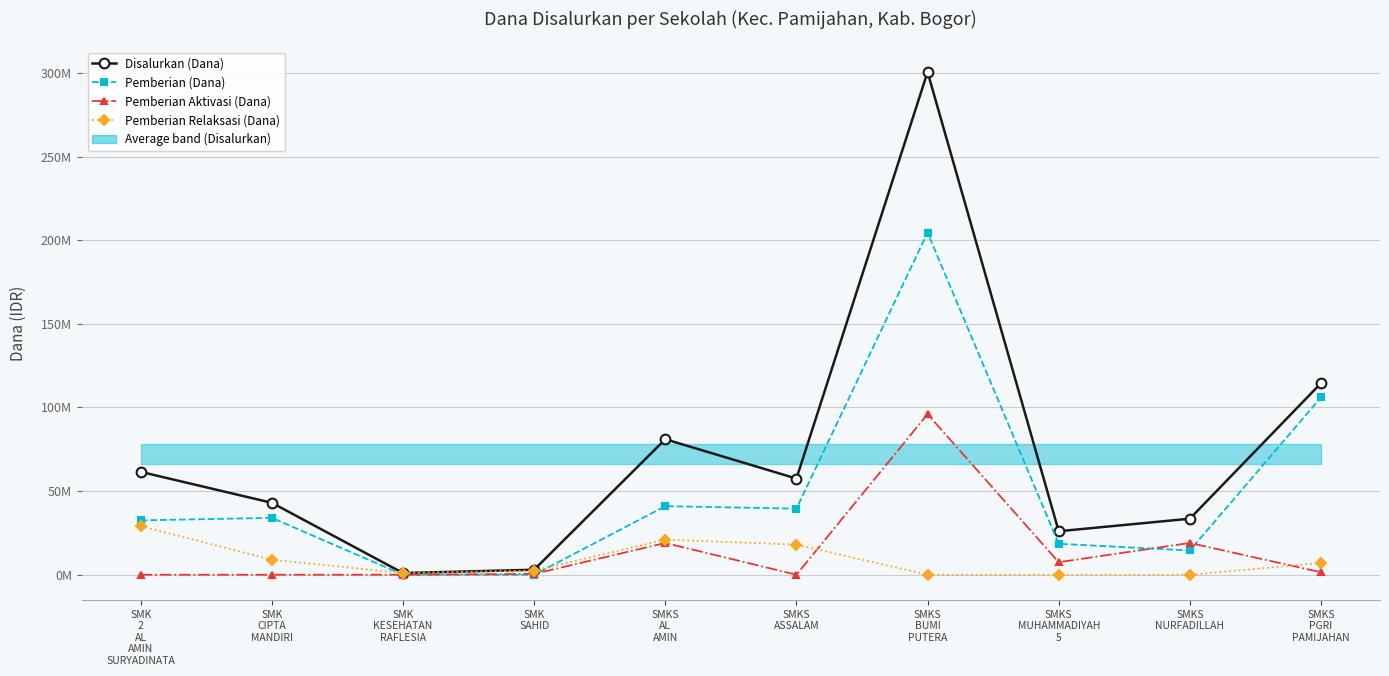

Does the chart have visible grid lines?

Yes